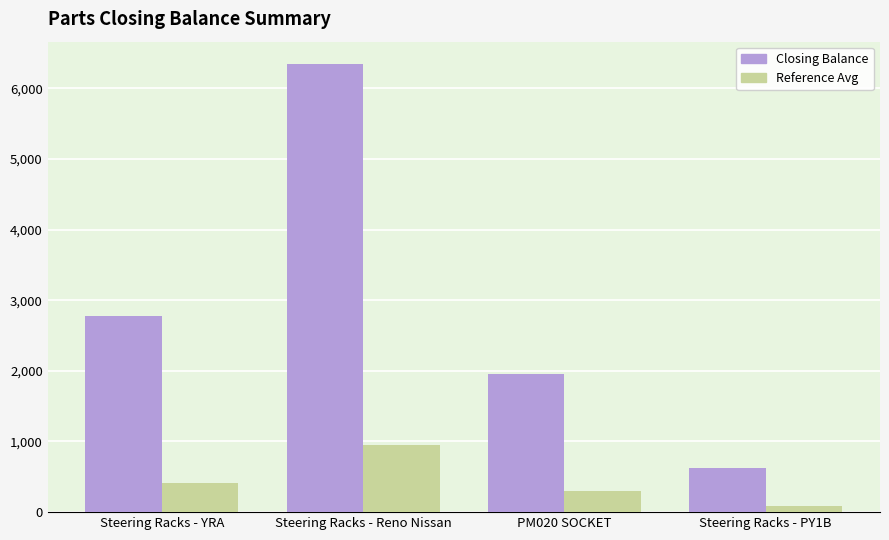

List the series in order of their overall mean, lowest first.

Reference Avg, Closing Balance